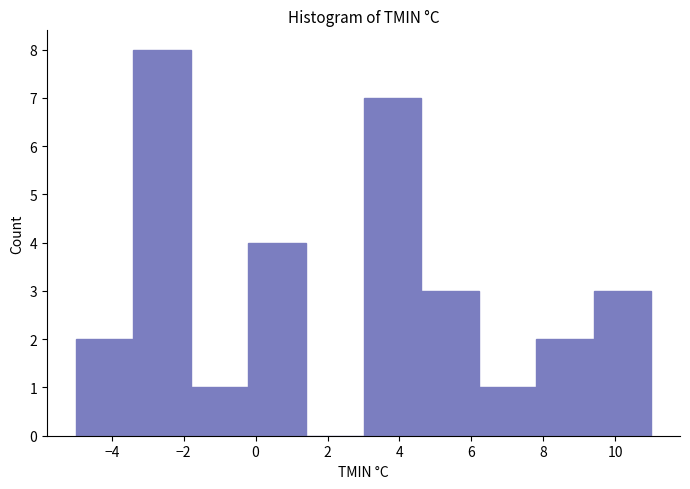

How tall is the bar that spans -1.8 to -0.2 on the x-axis? The values are not printed on the chart, so give them approximately, as read against the axis.

1